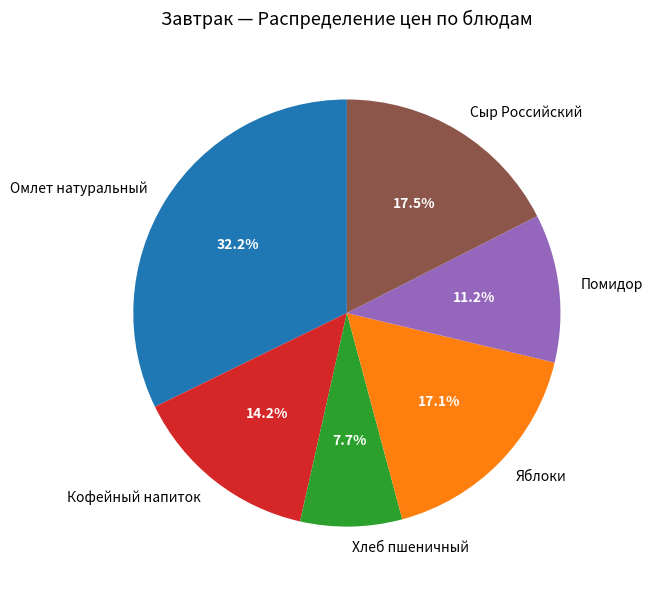

What is the total percentage of Яблоки and Сыр Российский?

34.6%